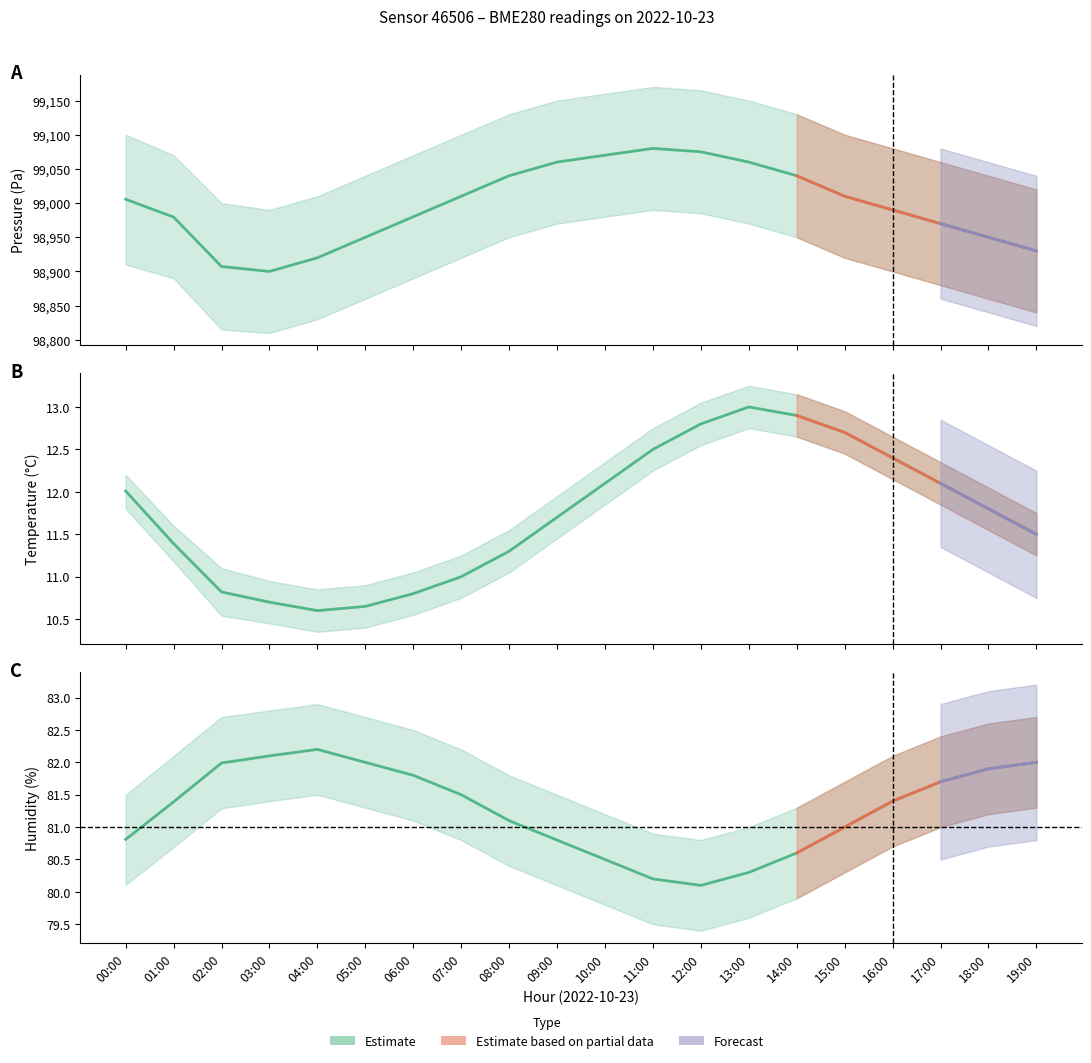

True or false: pressure has more than 2 points higher than both neighbors.

False